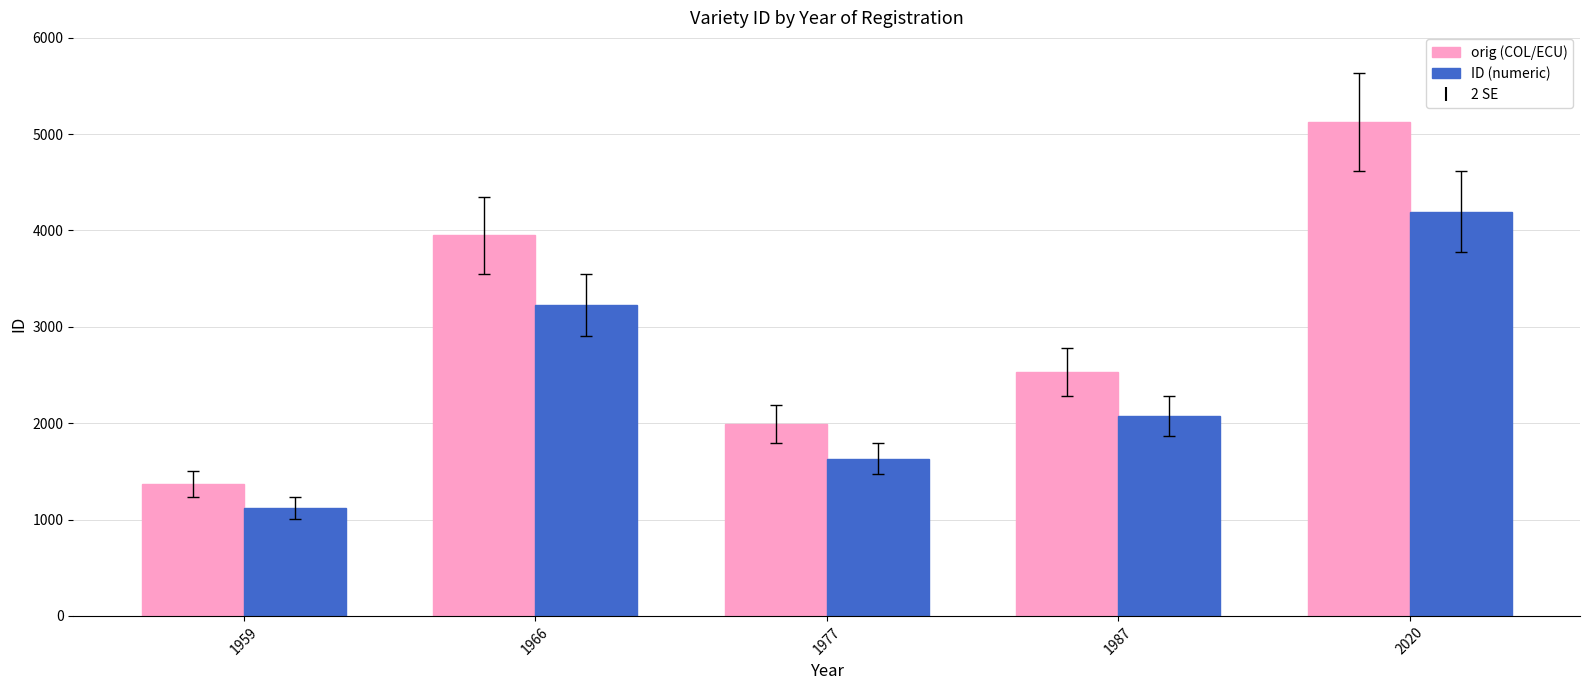

What is the minimum value shown in the chart?

1121.4